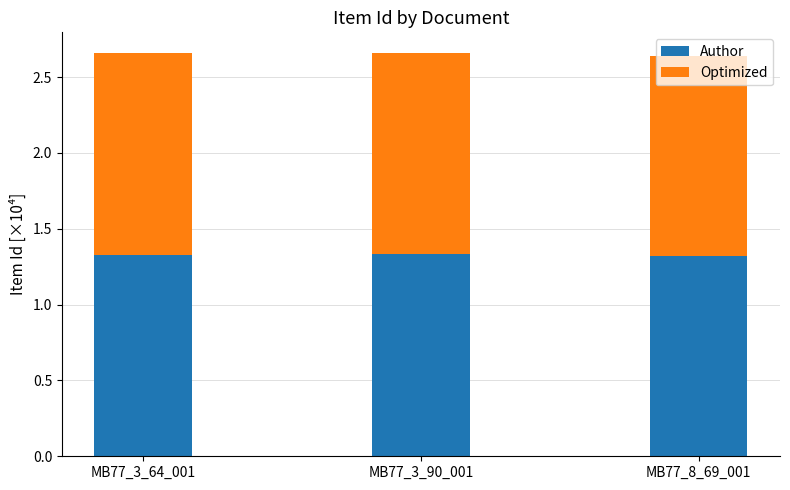

What are all the series names shown in the legend?

Author, Optimized